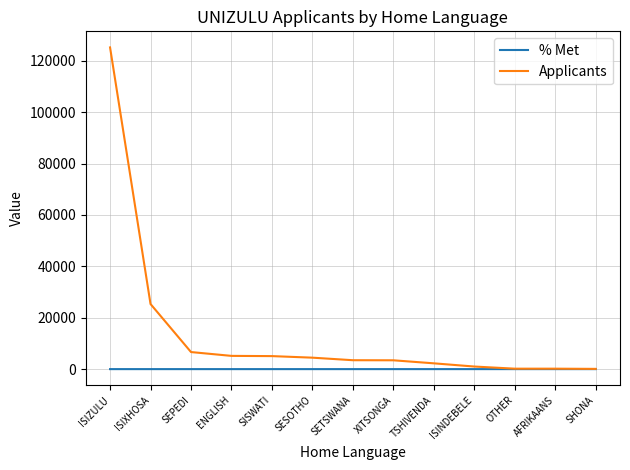

What is the smallest value displayed?

0.1